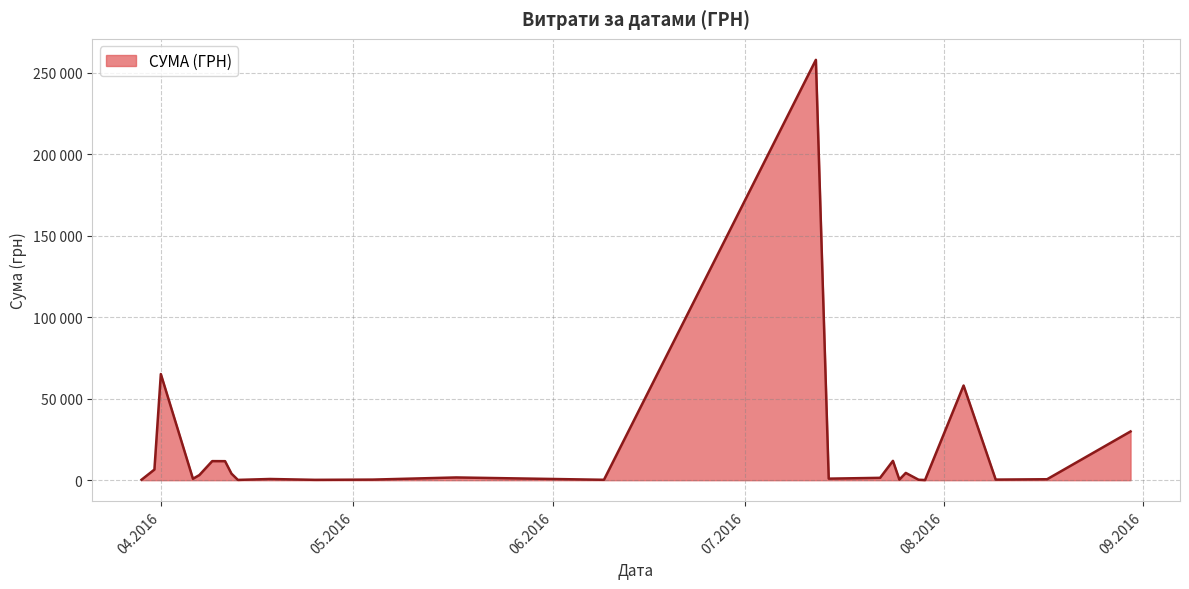

What is the difference between the maximum and second lowest values?

257904.0